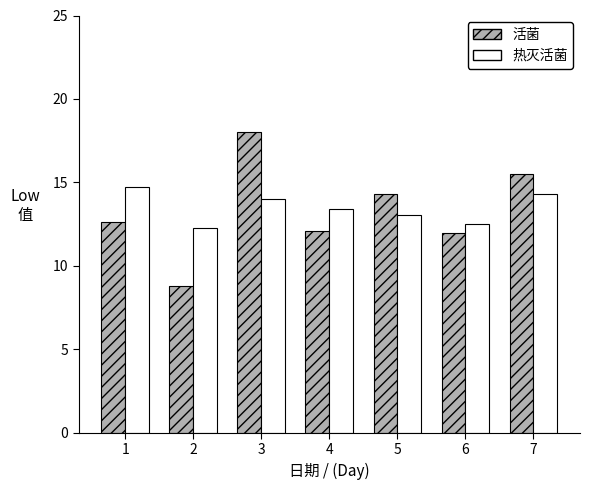

Which category has the highest value in the 热灭活菌 series?

1